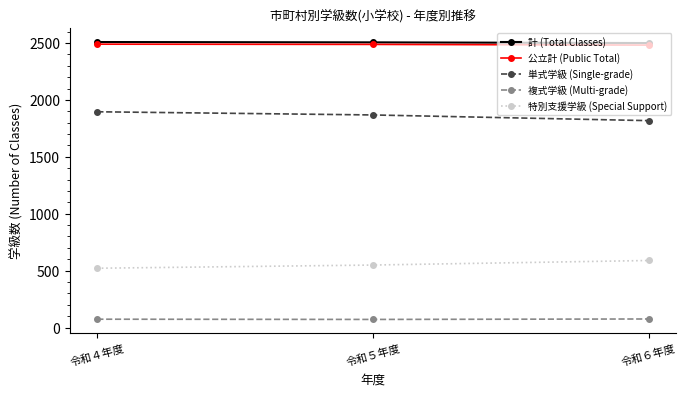

What is the value of the 単式学級 (Single-grade) point at the 1st from the left?

1896